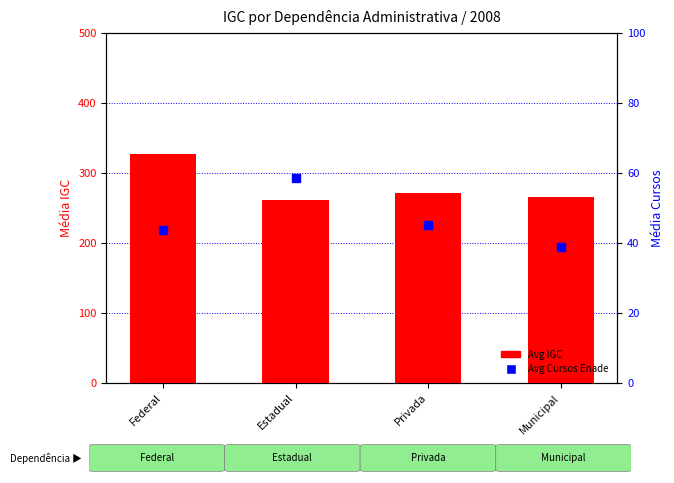

Which series contains the lowest Y value?

Avg Cursos Enade